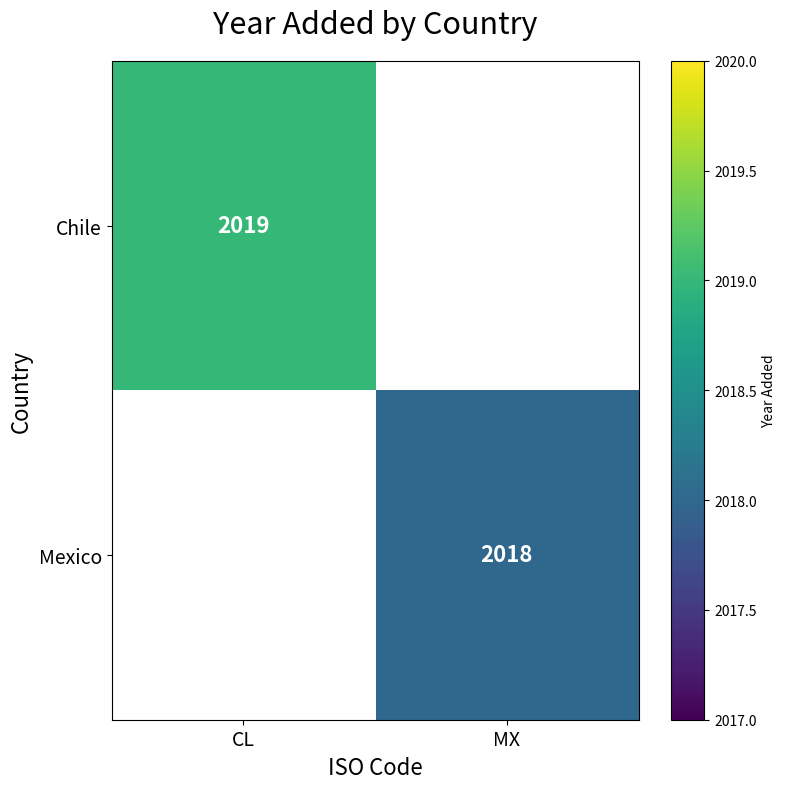

The Mexico series shows 3541 at MX. True or false?

False